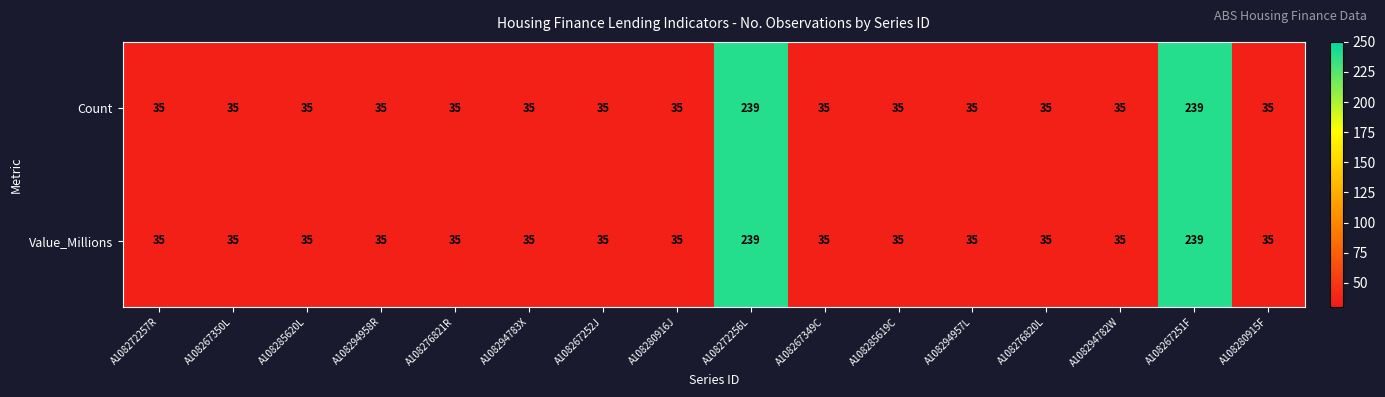

What is the sum of the Value_Millions values at A108272256L and A108272257R?

274